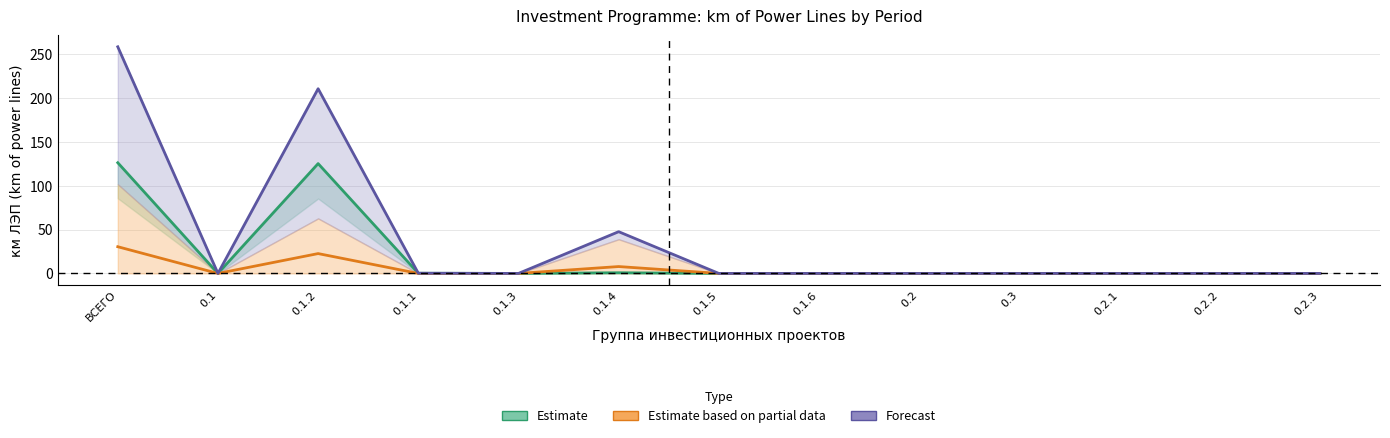

True or false: Forecast has a value of 0.0 at 0.3.

True